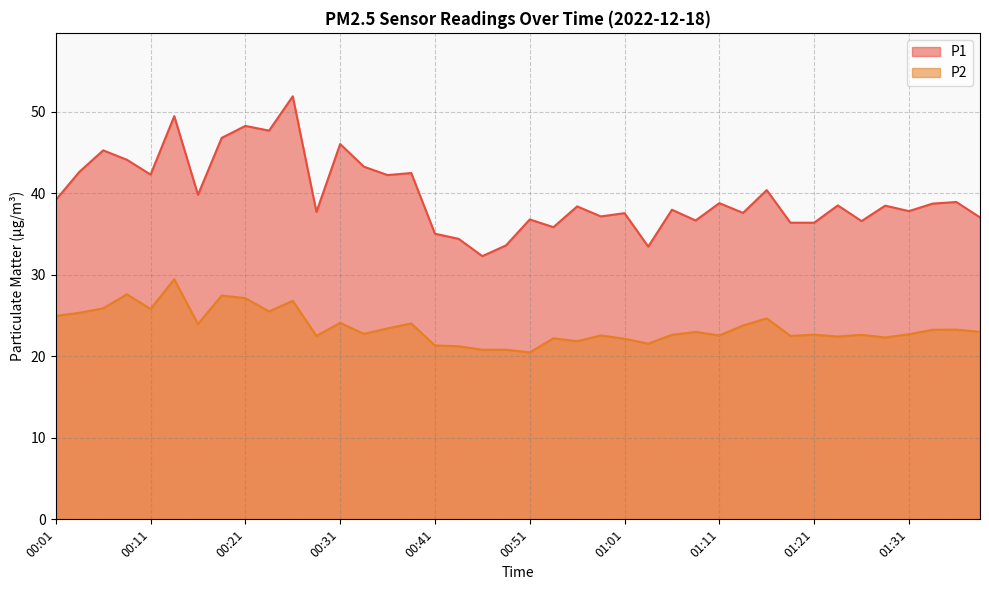

How many data points in P1 are above 38?

22